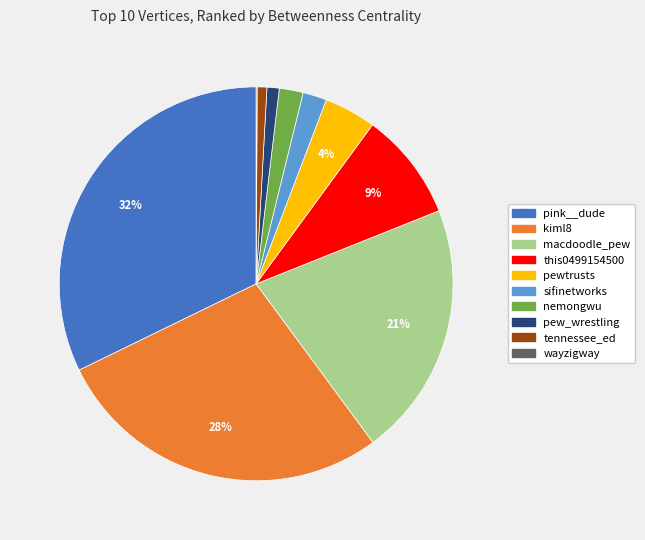

Is nemongwu the majority of the pie?

No